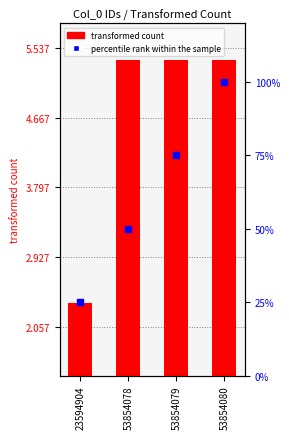

Which series contains the highest Y value?

transformed count